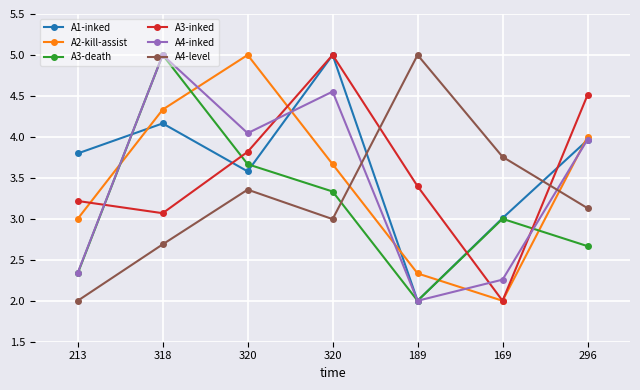

How many interior local peaks does the A2-kill-assist series have?

1